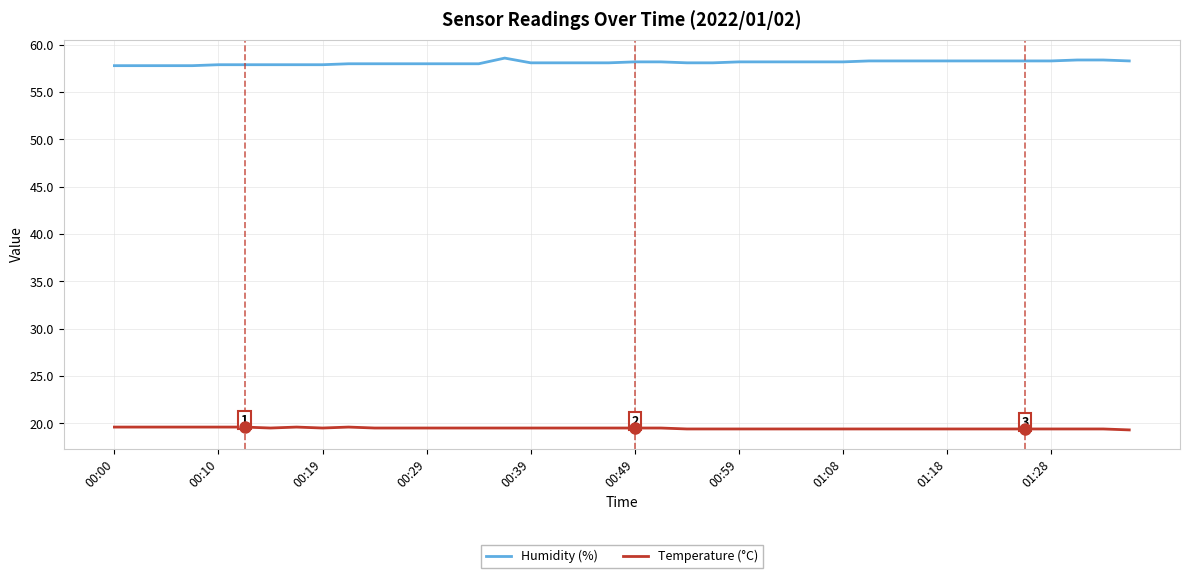

What is the difference between the second highest and minimum values in the Temperature (°C) series?

0.3